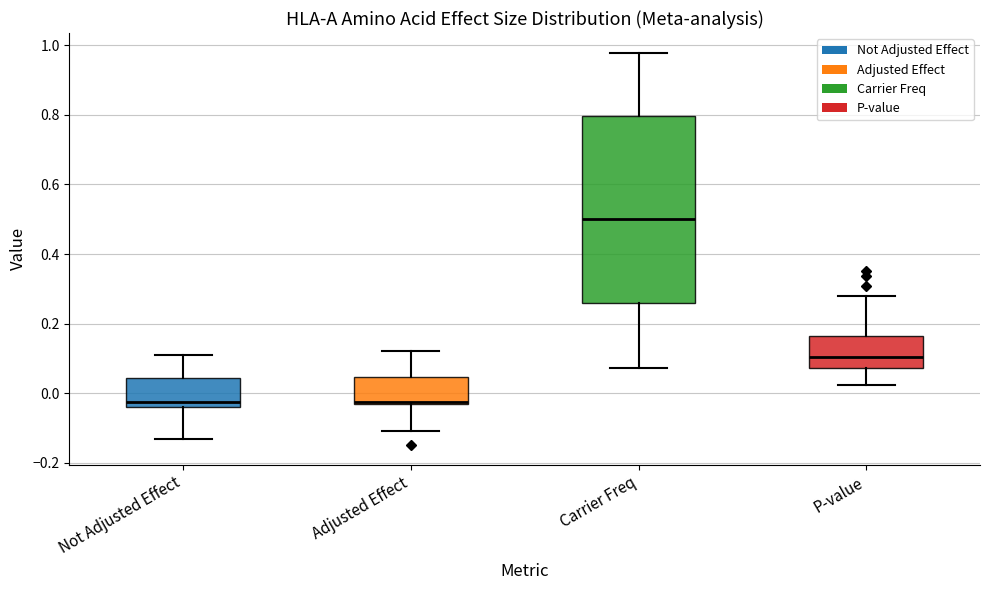

Reading left to right, read every box against the y-axis: the position of its median line, the range the box covers, and the ends of its whiskers. The values are not printed on the chart, so give them approximately, as read against the axis.

Not Adjusted Effect: median -0.02, box -0.04 to 0.04, whiskers -0.12 to 0.12
Adjusted Effect: median -0.02, box -0.04 to 0.04, whiskers -0.10 to 0.12
Carrier Freq: median 0.50, box 0.26 to 0.80, whiskers 0.08 to 0.98
P-value: median 0.10, box 0.08 to 0.16, whiskers 0.02 to 0.28